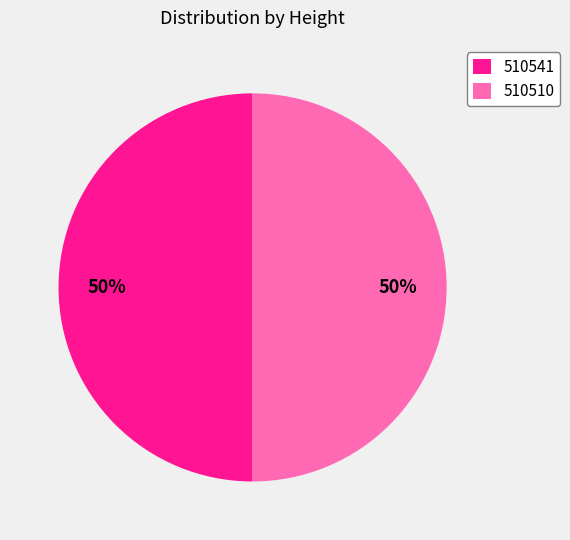

True or false: 510541 accounts for 50% of the total.

True